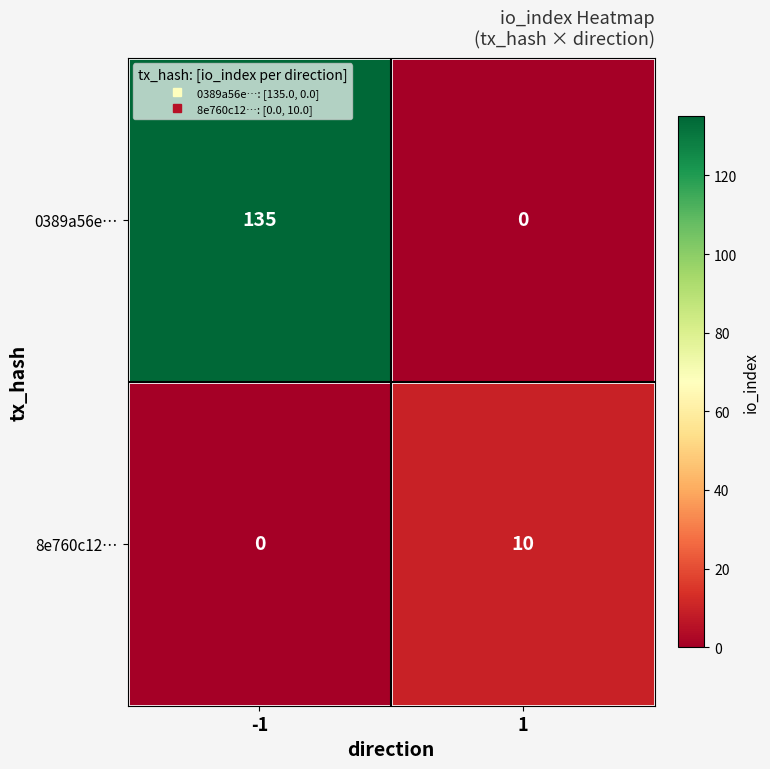

What is the sum of all 8e760c12… values?

10